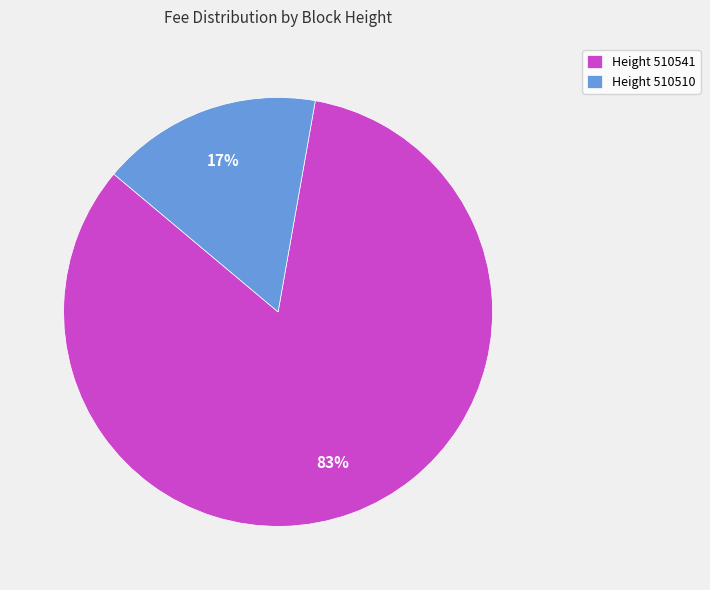

Which category accounts for the majority?

Height 510541